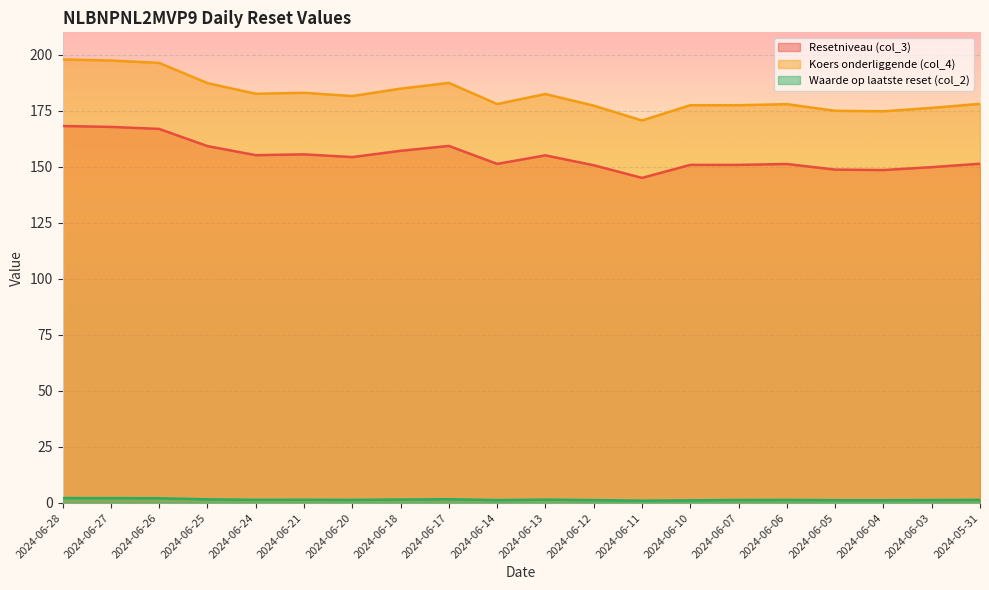

Rank the series by their average value, from lowest to highest.

Waarde op laatste reset (col_2), Resetniveau (col_3), Koers onderliggende (col_4)